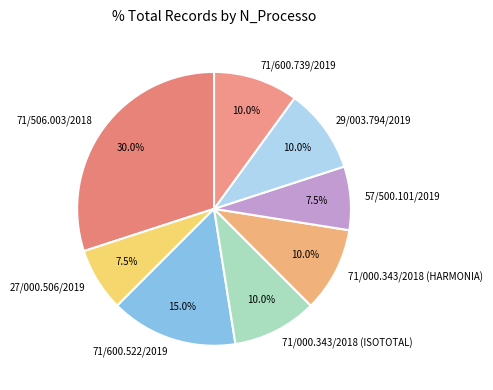

Does 29/003.794/2019 represent more than half of the total?

No